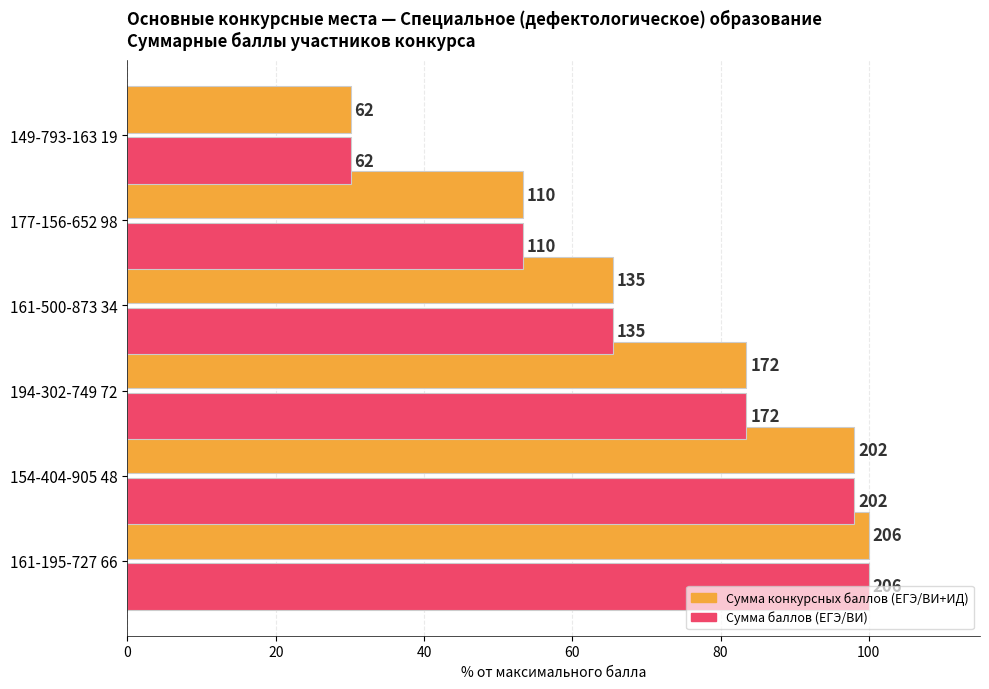

Reading left to right, extract all data points from this chart.

Сумма конкурсных баллов (ЕГЭ/ВИ+ИД): 100.0	98.1	83.5	65.5	53.4	30.1
Сумма баллов (ЕГЭ/ВИ): 100.0	98.1	83.5	65.5	53.4	30.1